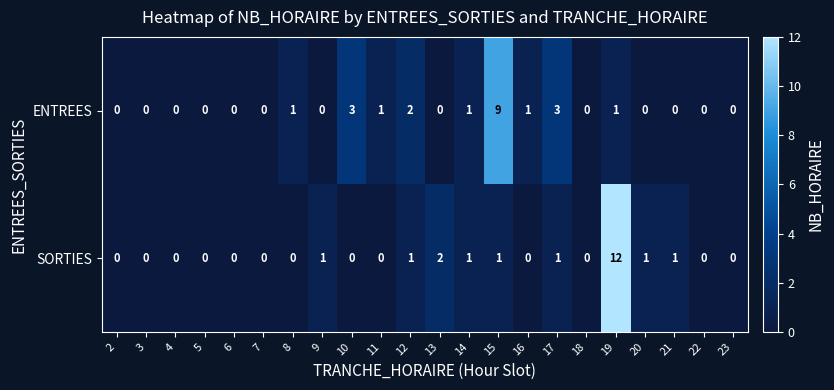

Rank the series by their average value, from highest to lowest.

ENTREES, SORTIES